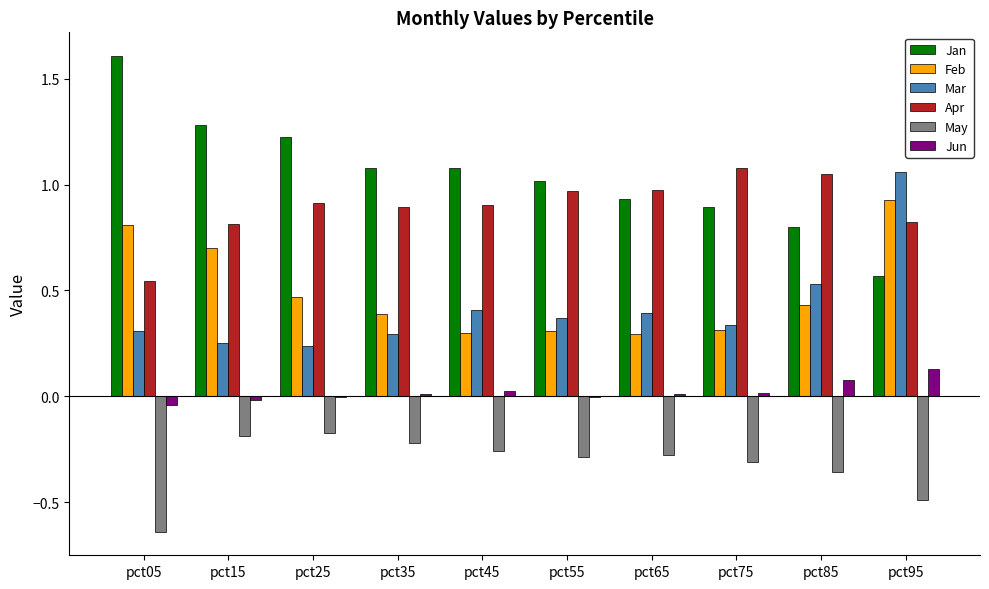

Is the value of May at pct15 greater than the value of Jan at pct05?

No